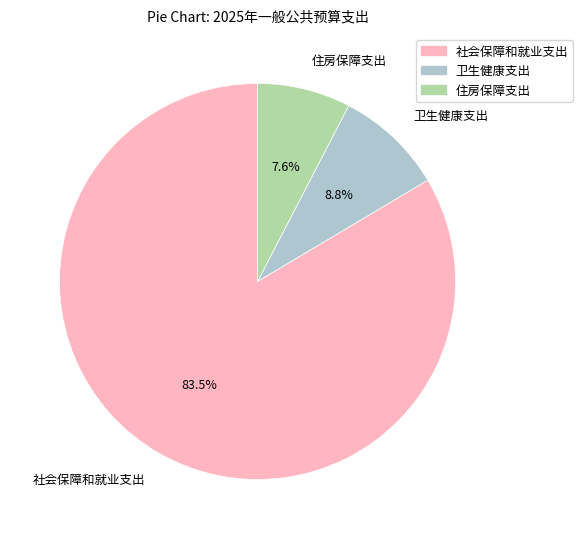

How many slices are in this pie chart?

3